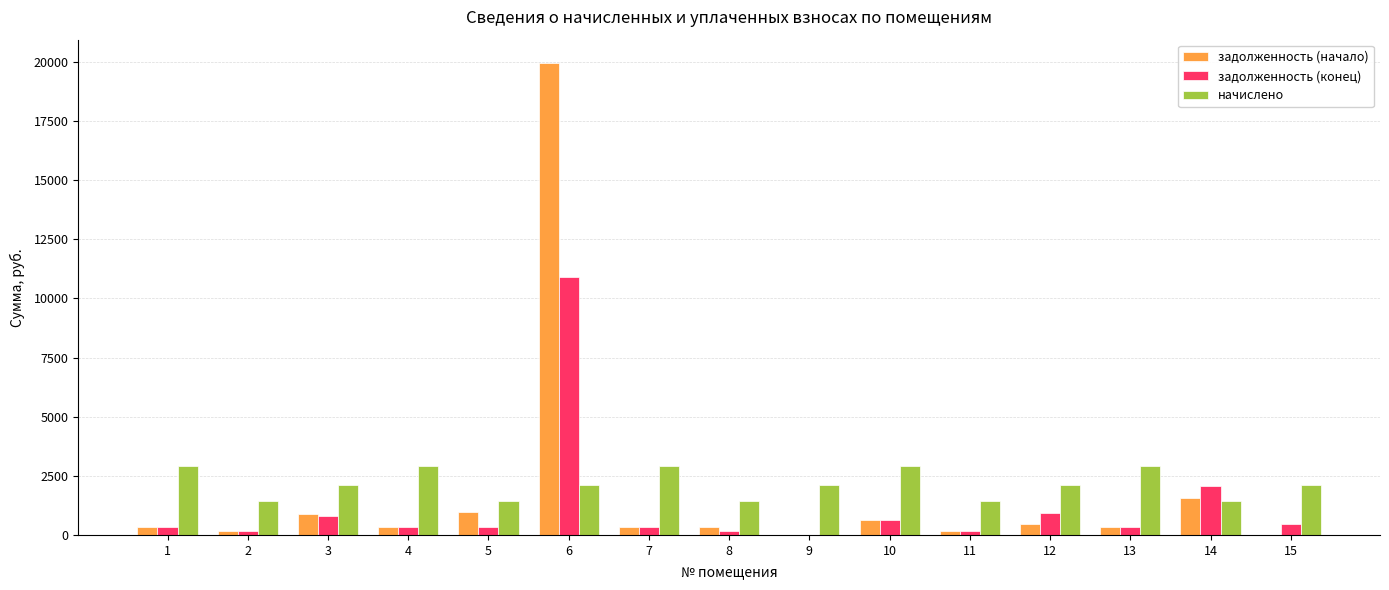

The value of начислено at 7 is 2924.0. True or false?

True